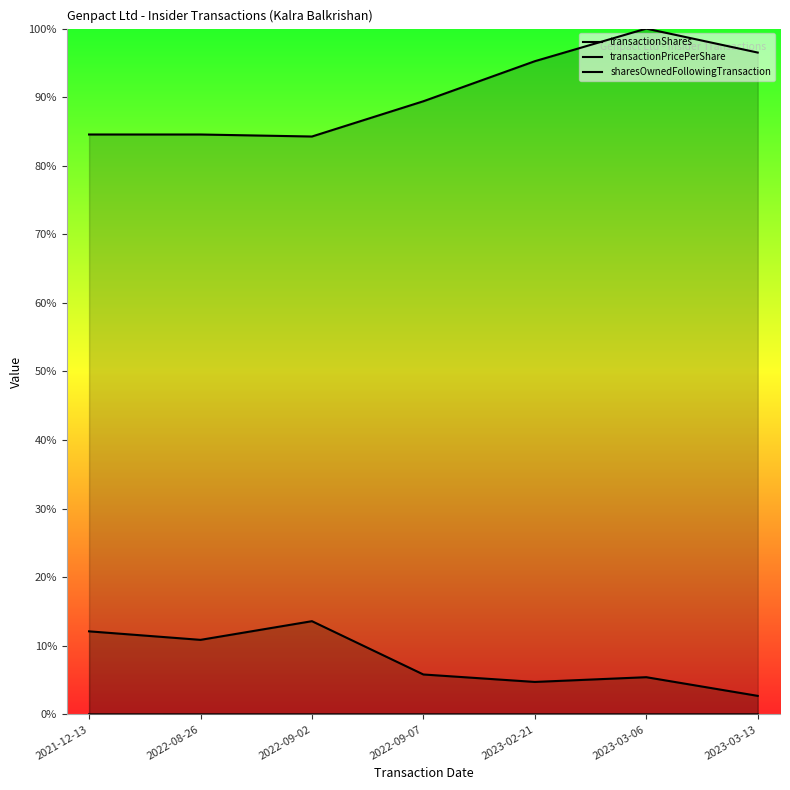

What position from the left is 2023-03-06?

6